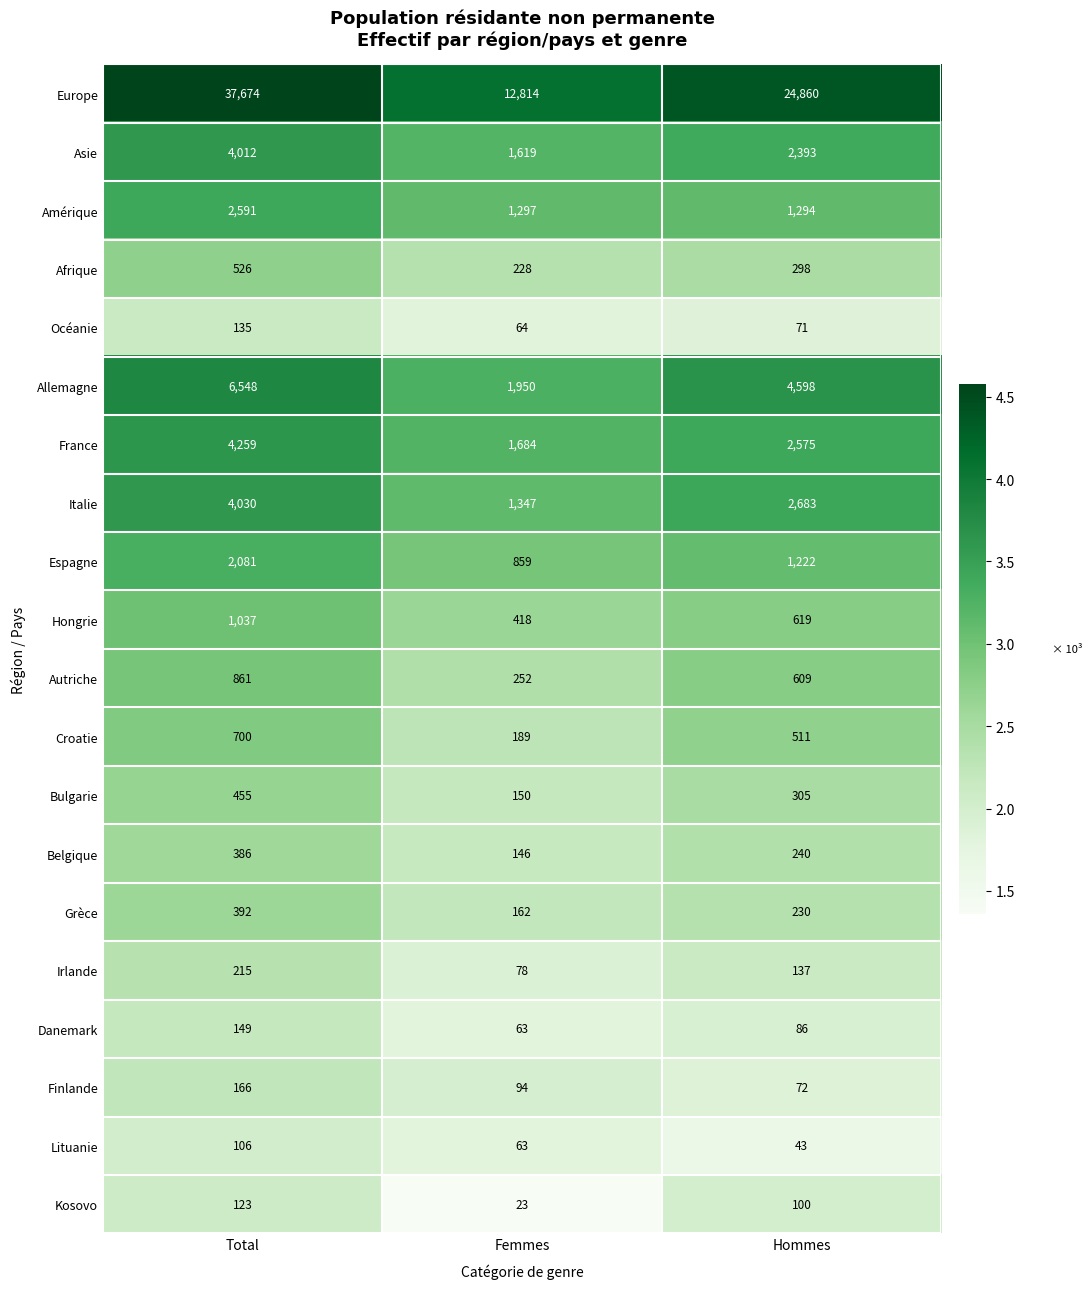

Which series changed the most between Femmes and Hommes?

Europe